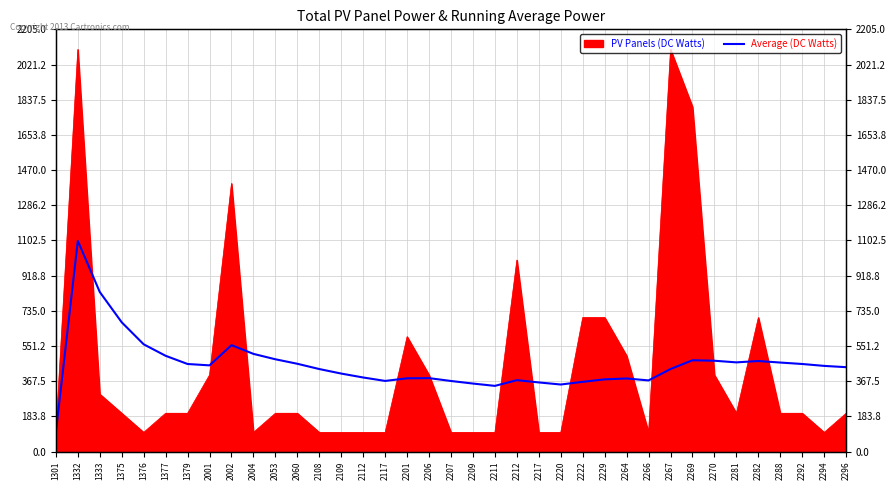

At which label does the data first exceed 440?

1332